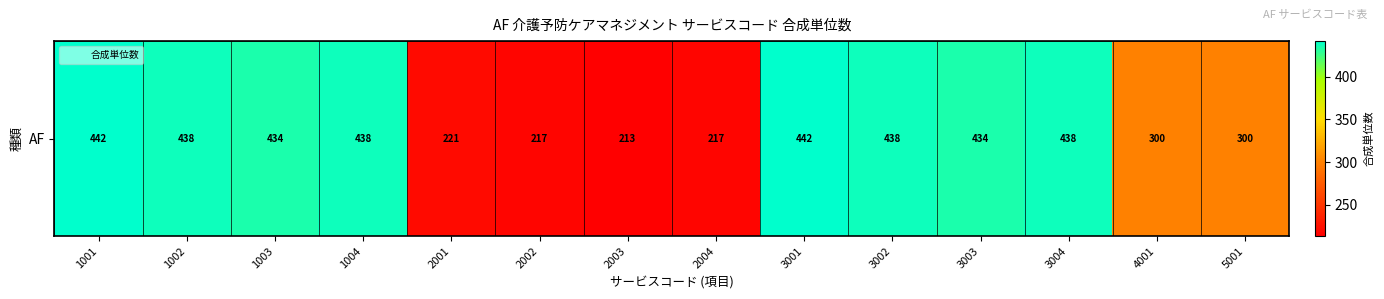

How many distinct data groups are displayed?

1